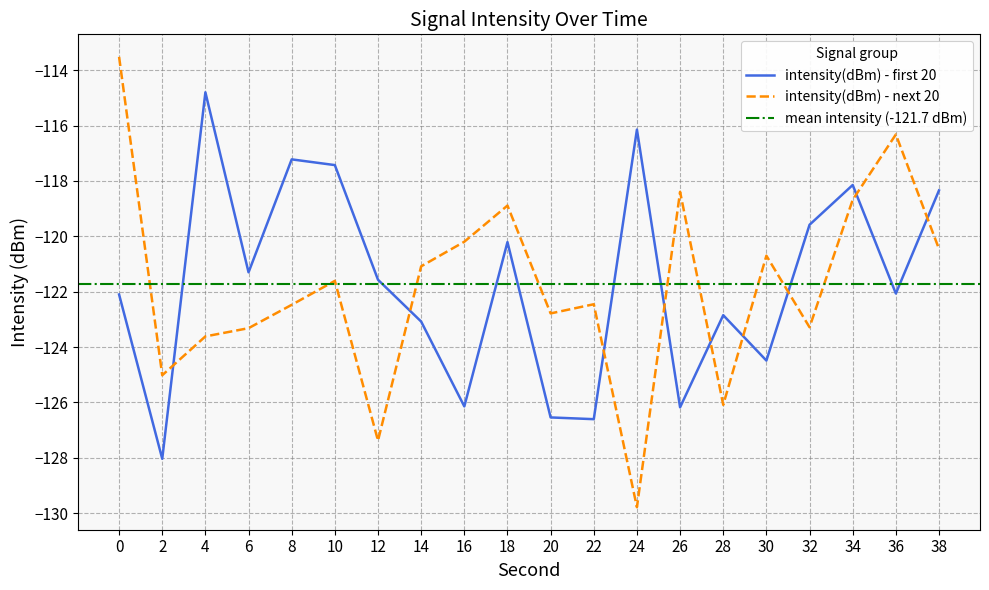

Reading right to left, transcribe all the data shown in this chart.

intensity(dBm) - first 20: 38=-118.3	36=-122.1	34=-118.1	32=-119.6	30=-124.5	28=-122.8	26=-126.2	24=-116.1	22=-126.6	20=-126.5	18=-120.2	16=-126.1	14=-123.1	12=-121.6	10=-117.4	8=-117.2	6=-121.3	4=-114.8	2=-128.0	0=-122.1
intensity(dBm) - next 20: 38=-120.5	36=-116.3	34=-118.7	32=-123.3	30=-120.7	28=-126.1	26=-118.4	24=-129.8	22=-122.5	20=-122.8	18=-118.9	16=-120.2	14=-121.1	12=-127.4	10=-121.6	8=-122.5	6=-123.3	4=-123.6	2=-125.0	0=-113.5